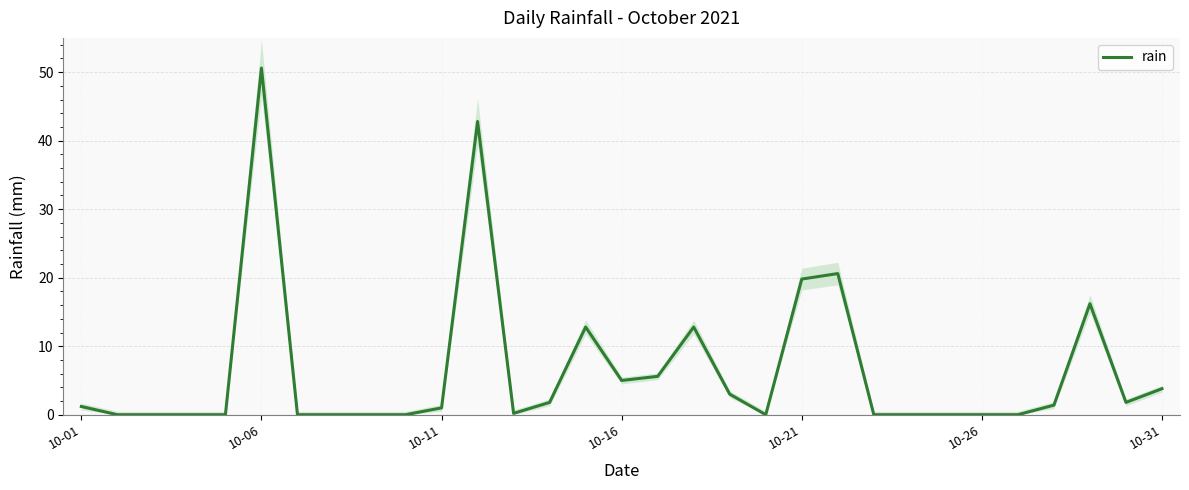

How many values are above zero?

17